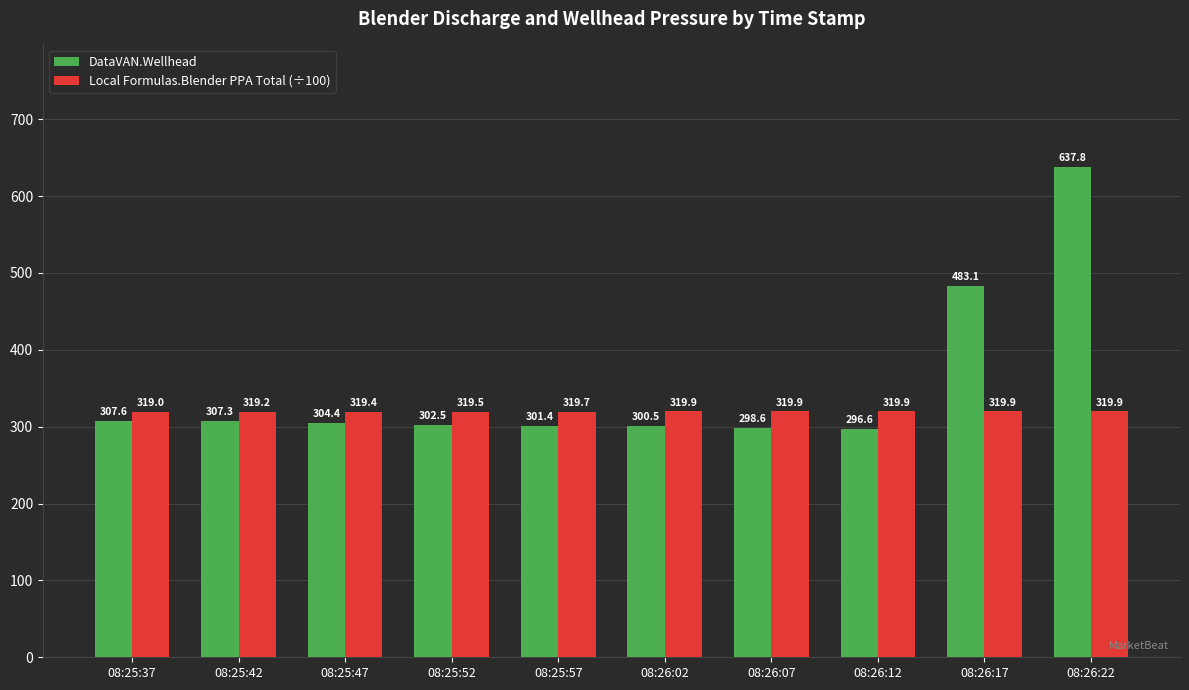

Is it true that Local Formulas.Blender PPA Total (÷100) equals 319.9 at 08:26:12?

True